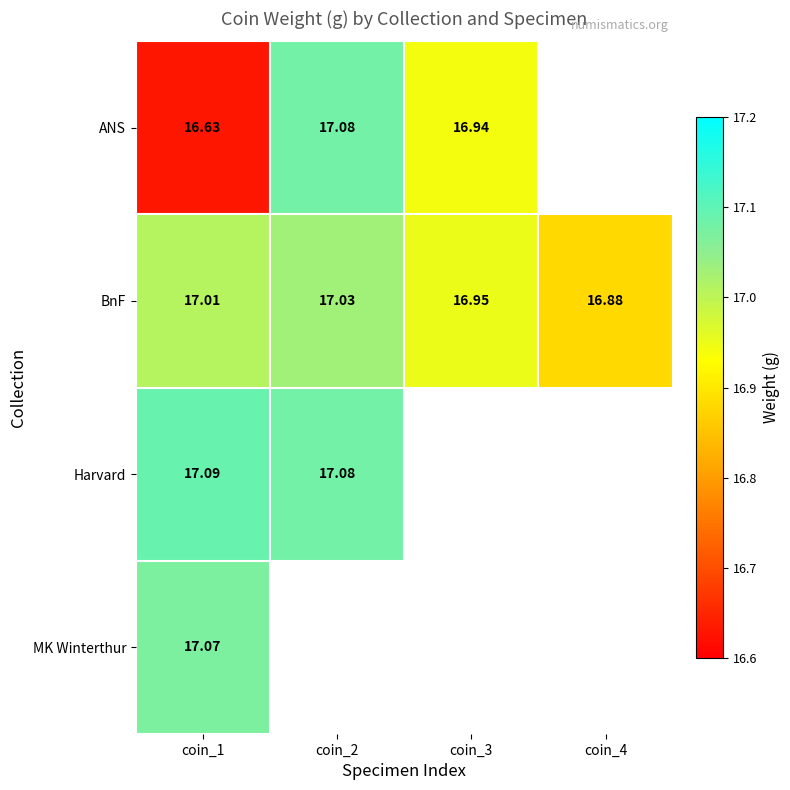

At which category is the sum across all series the highest?

coin_1